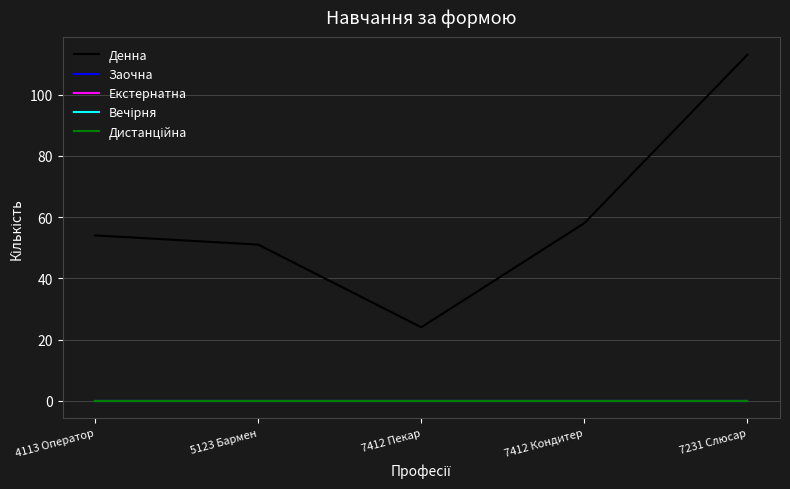

Rank the series at 7231 Слюсар from highest to lowest value.

Денна, Заочна, Екстернатна, Вечірня, Дистанційна